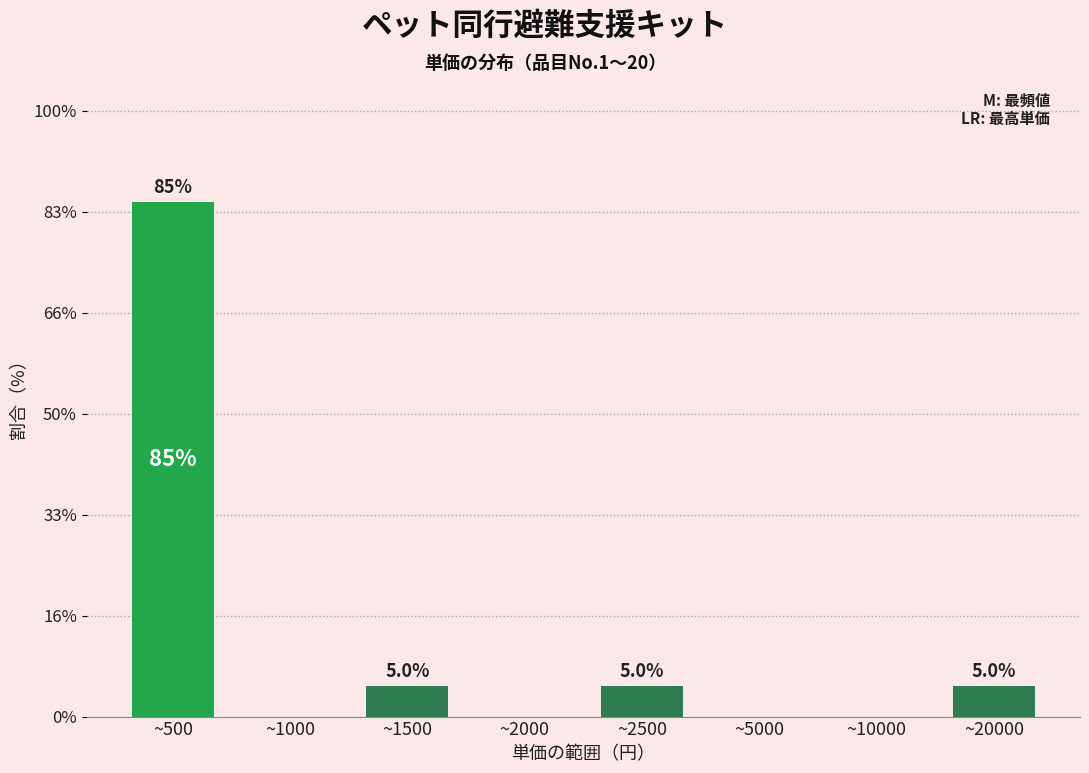

Reading left to right, transcribe all the data shown in this chart.

~500=85	~1000=0	~1500=5	~2000=0	~2500=5	~5000=0	~10000=0	~20000=5